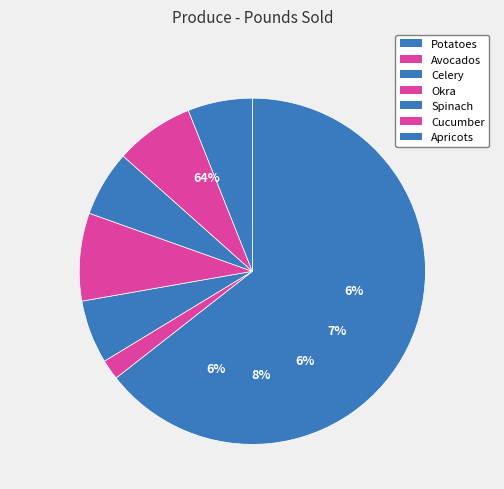

To the nearest percent, what is the average slice percentage?

14%